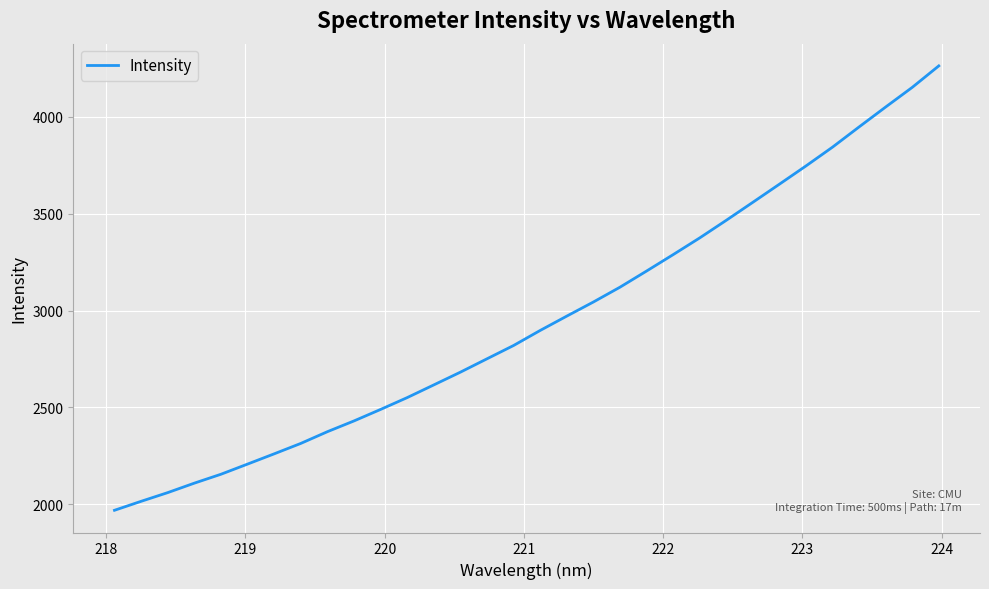

What is the difference between the maximum and second lowest values?

2249.0